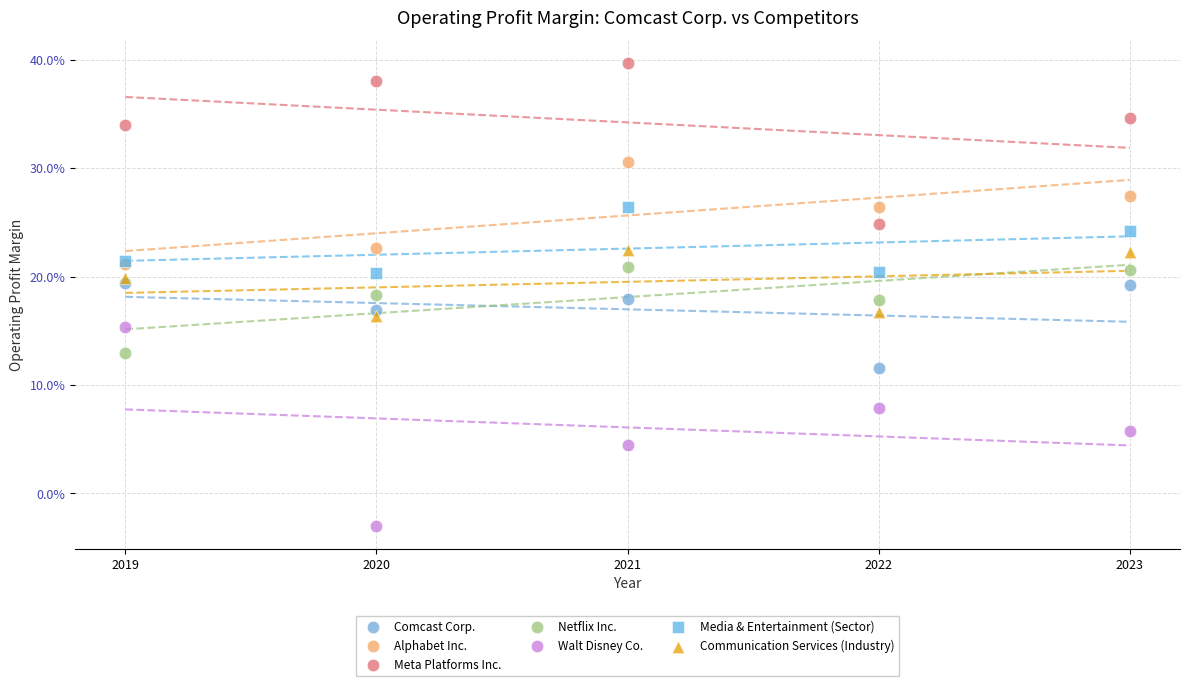

What are all the series names shown in the legend?

Comcast Corp., Alphabet Inc., Meta Platforms Inc., Netflix Inc., Walt Disney Co., Media & Entertainment (Sector), Communication Services (Industry)